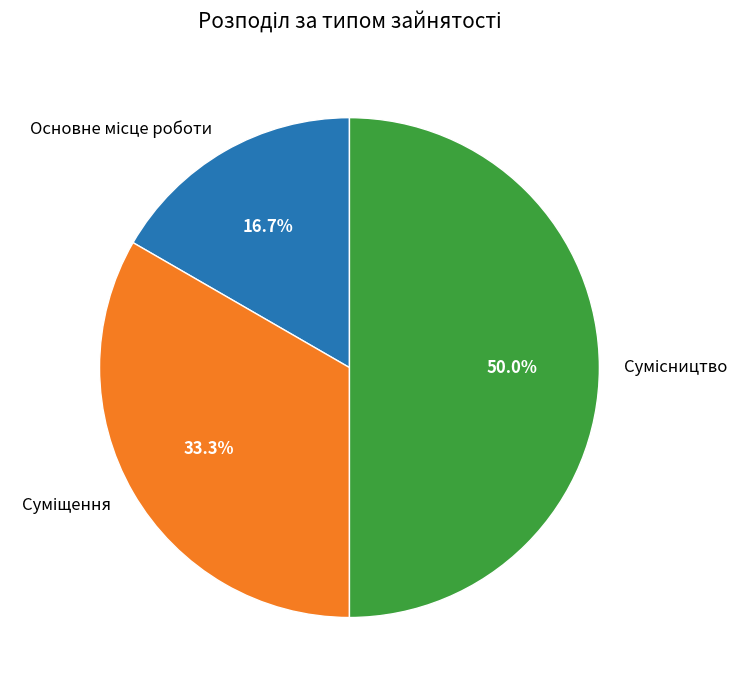

How many slices are in this pie chart?

3